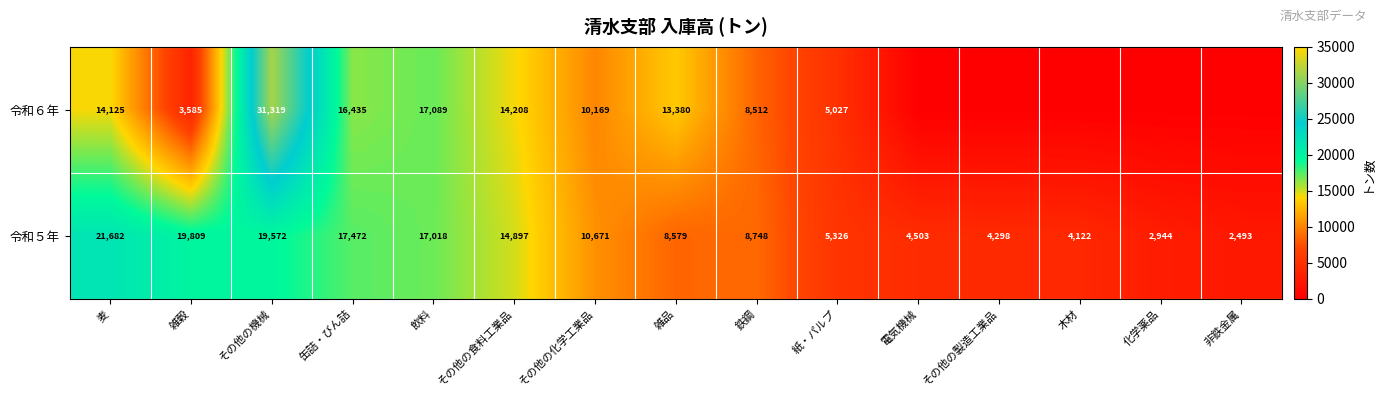

Is the value of 令和６年 at 雑穀 greater than the value of 令和５年 at その他の製造工業品?

No